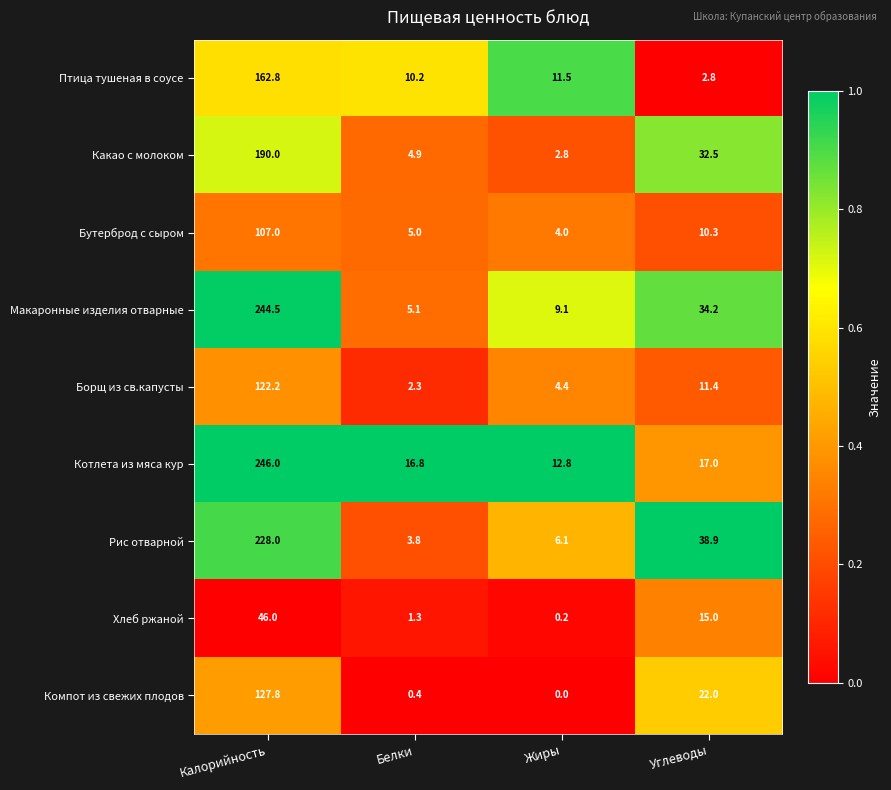

What is the difference between the highest and lowest values at Белки?

16.4